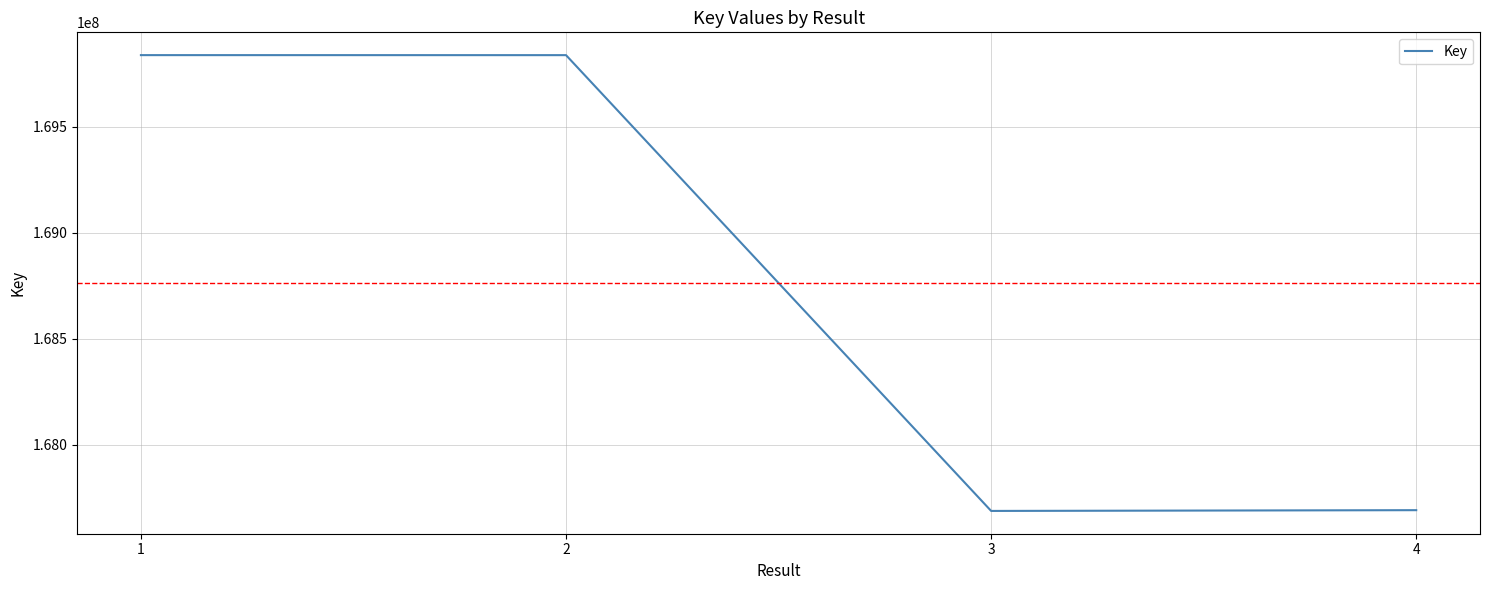

What is the sum of the values at 2 and 4?

337528707